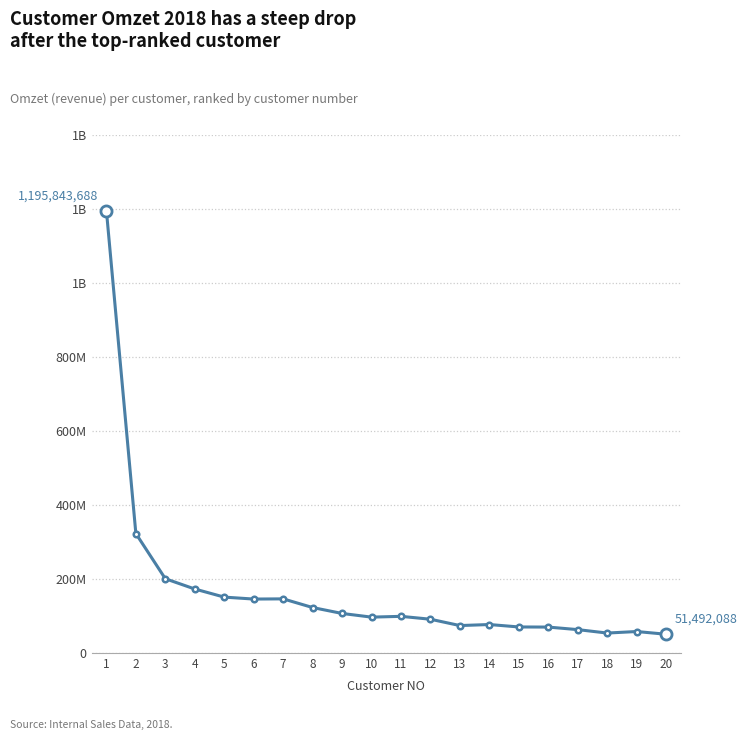

Does the chart have visible grid lines?

Yes